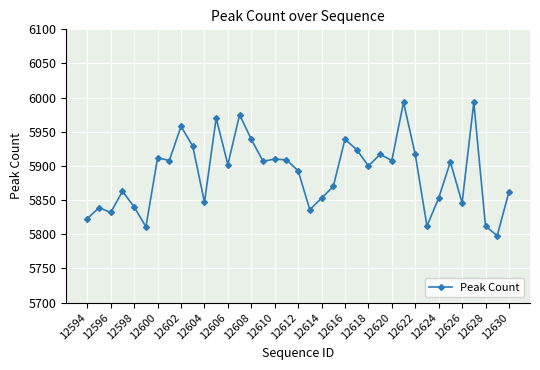

What is the maximum value shown in the chart?

5993